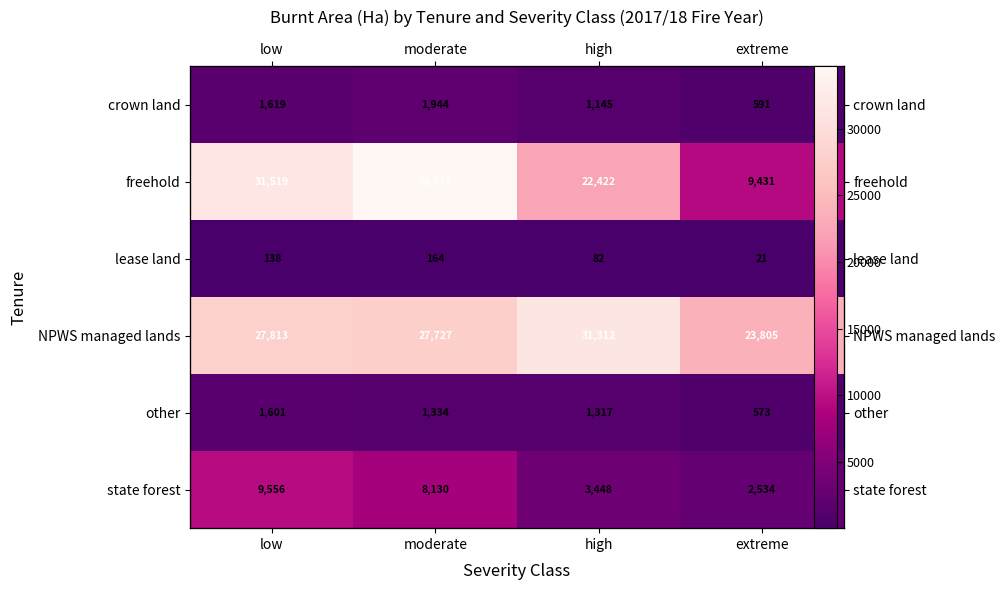

What is the total value across all series at high?

59725.7